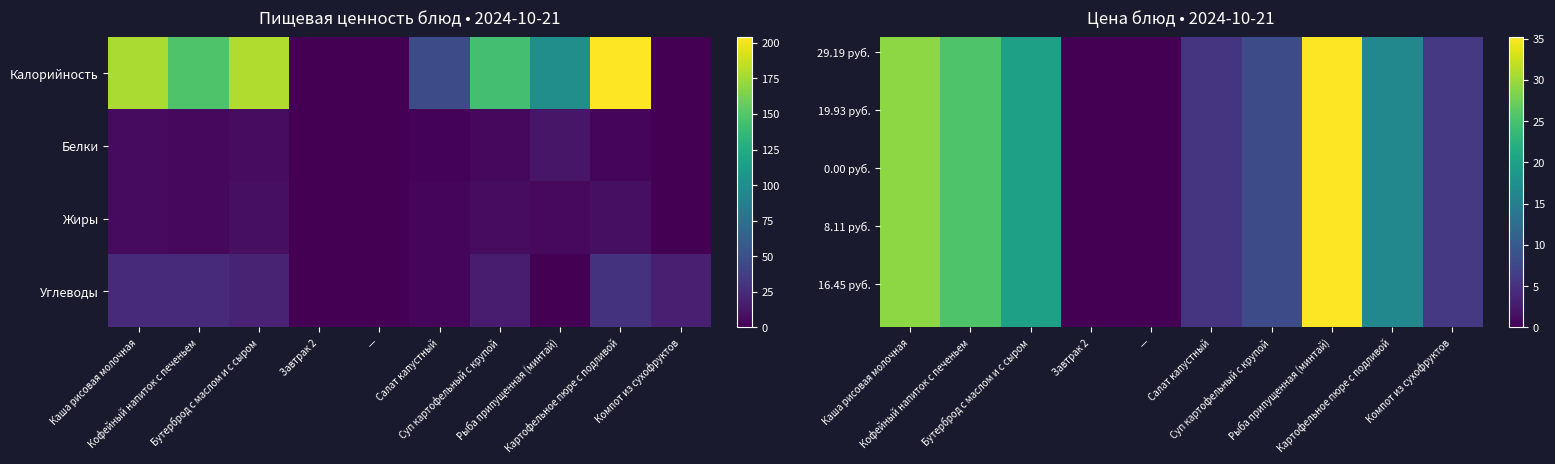

Which has a higher value, Завтрак 2 or Кофейный напиток с печеньем?

Кофейный напиток с печеньем